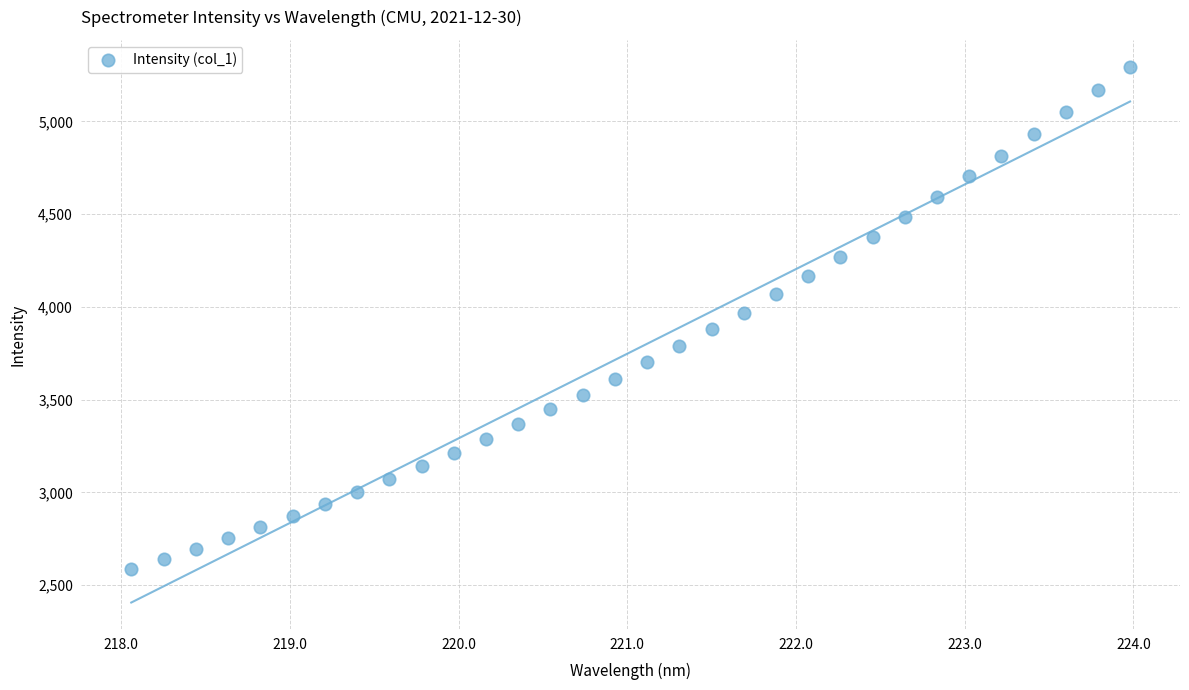

What is the range of Y values (max minus min)?

2708.3